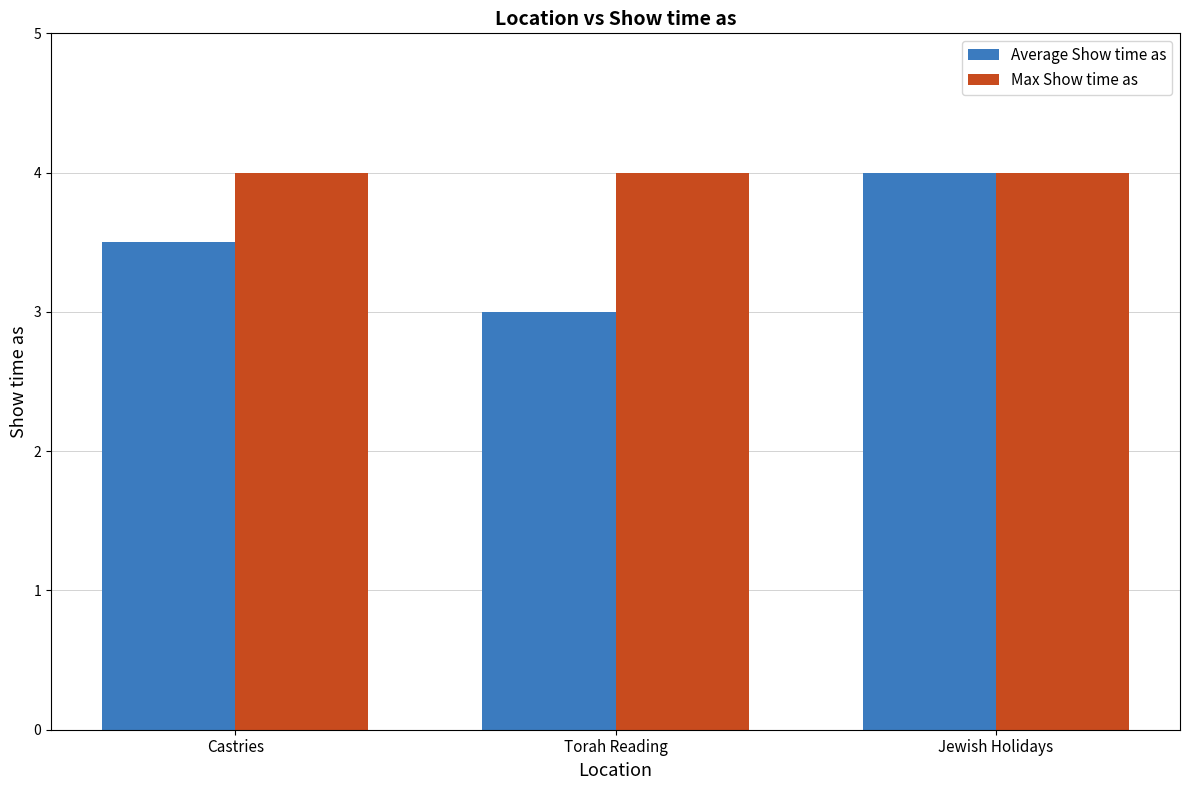

How many data points in Average Show time as are above 3?

2